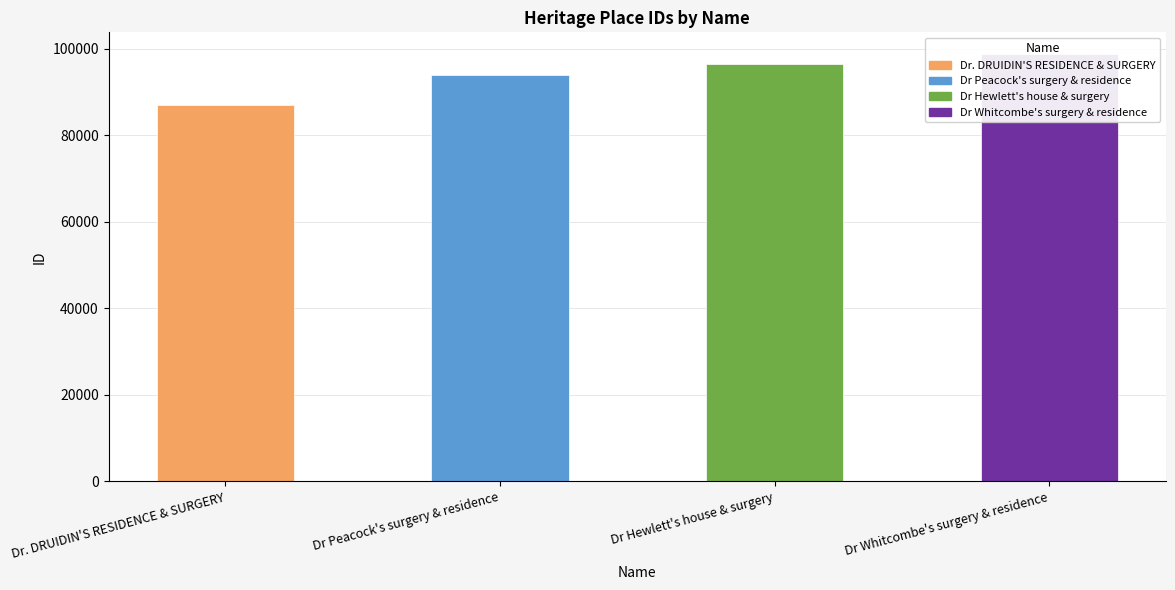

How many bars are there in total?

4